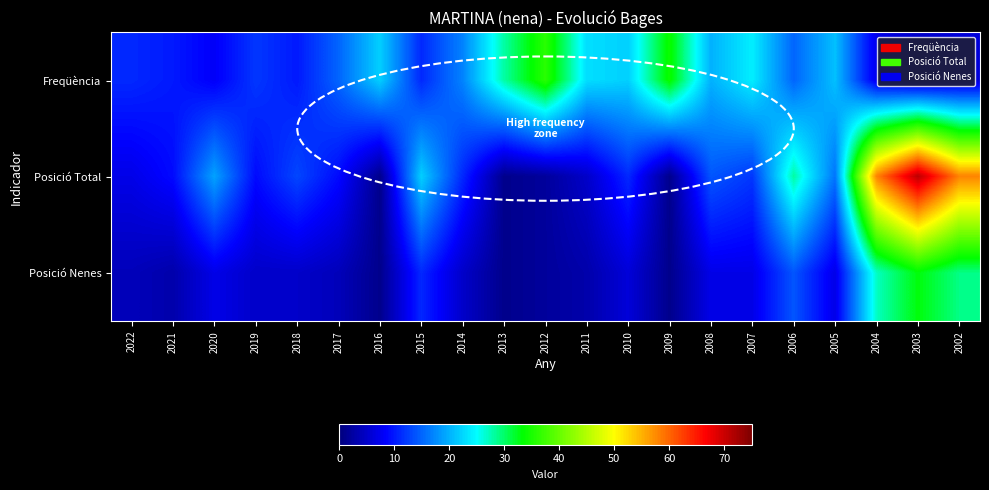

What is the difference between the highest and lowest values at 2014?

12